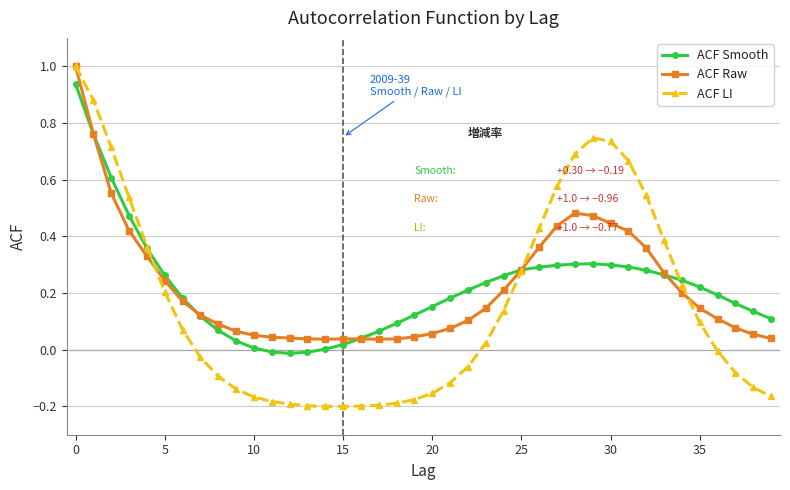

Which series has the widest spread of values?

ACF LI